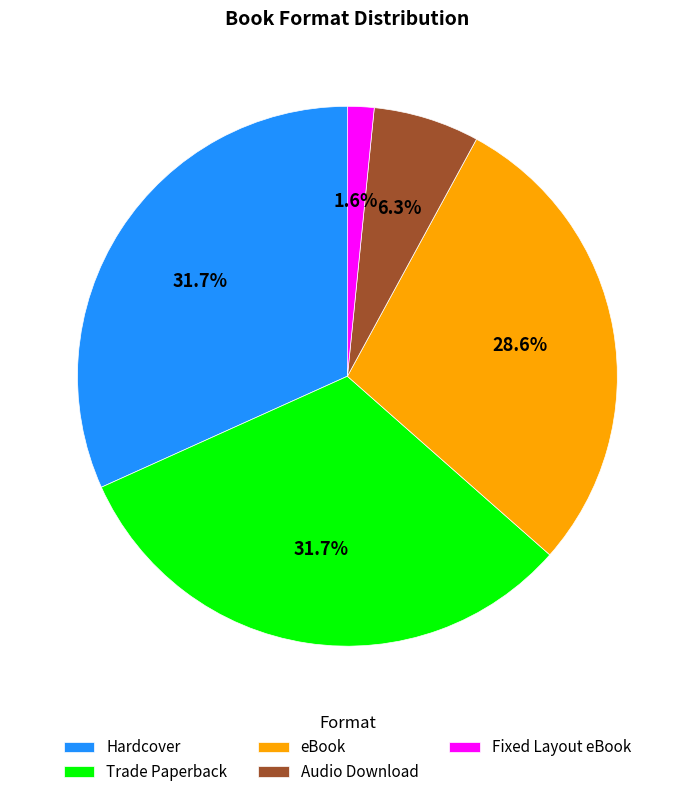

Which has a higher value, eBook or Fixed Layout eBook?

eBook